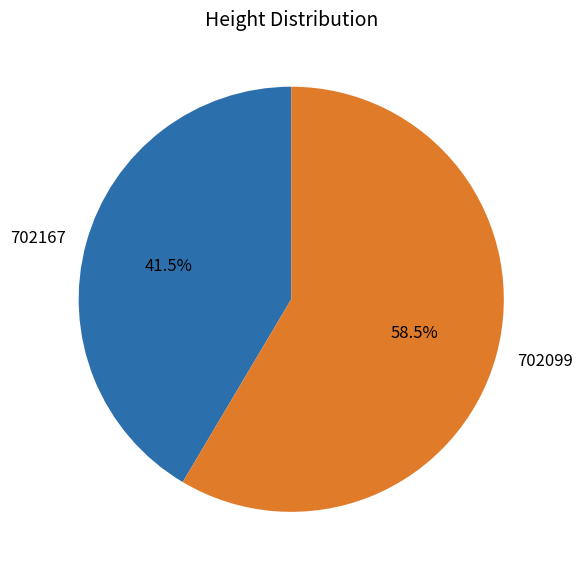

Count the number of slices in the pie.

2